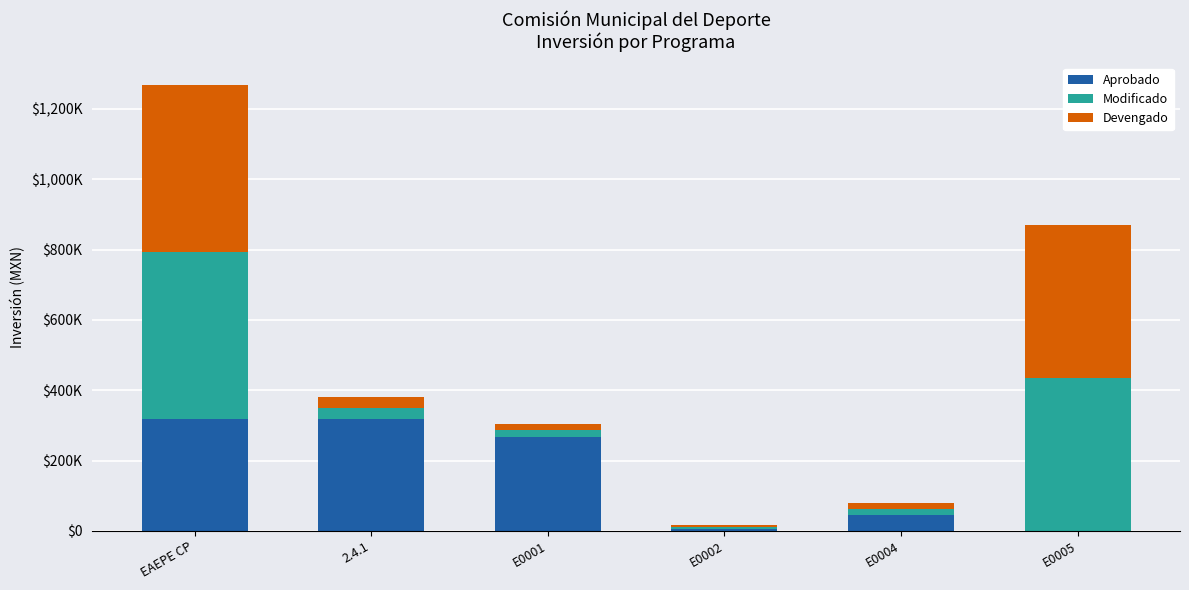

Are the bars grouped side by side (vs. stacked)?

No